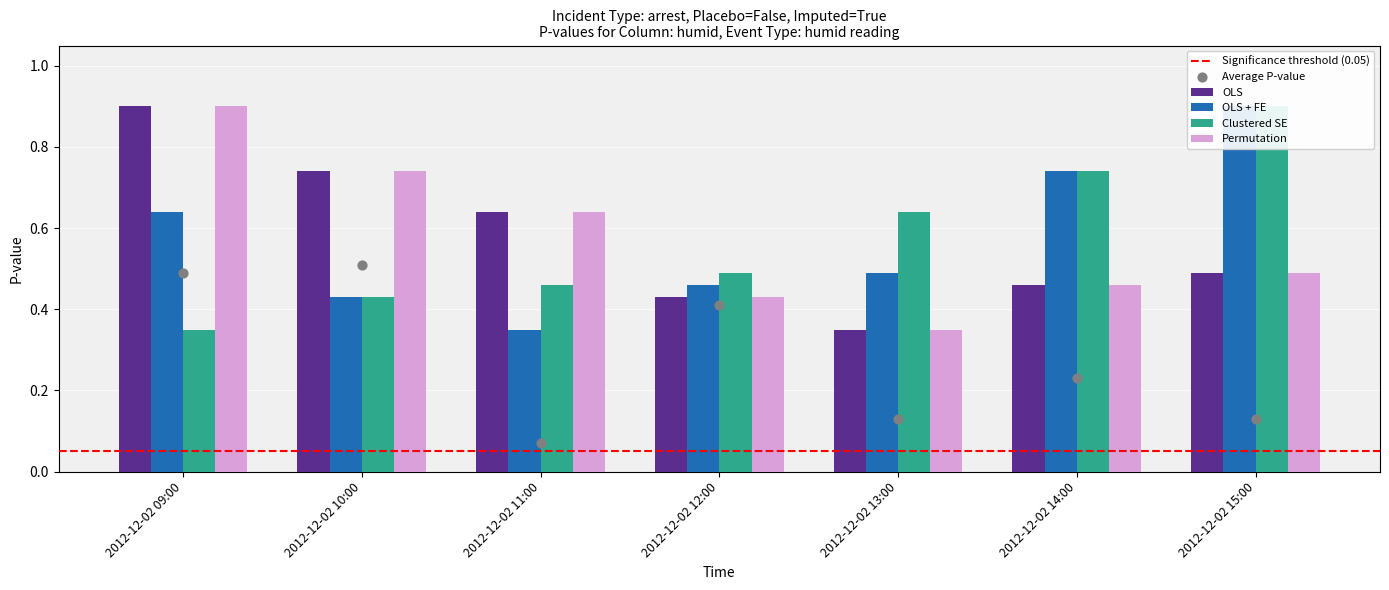

At which category is the sum across all series the highest?

2012-12-02 09:00